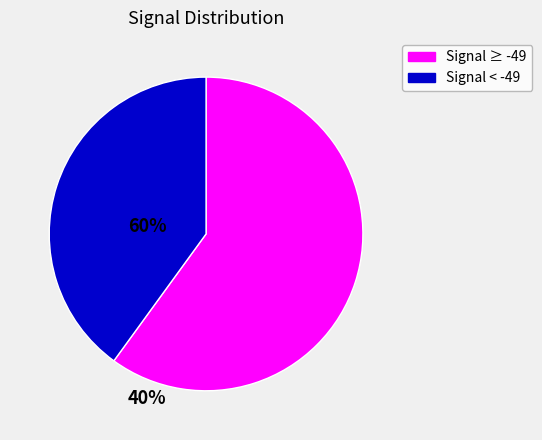

Does any single category account for the majority?

Yes